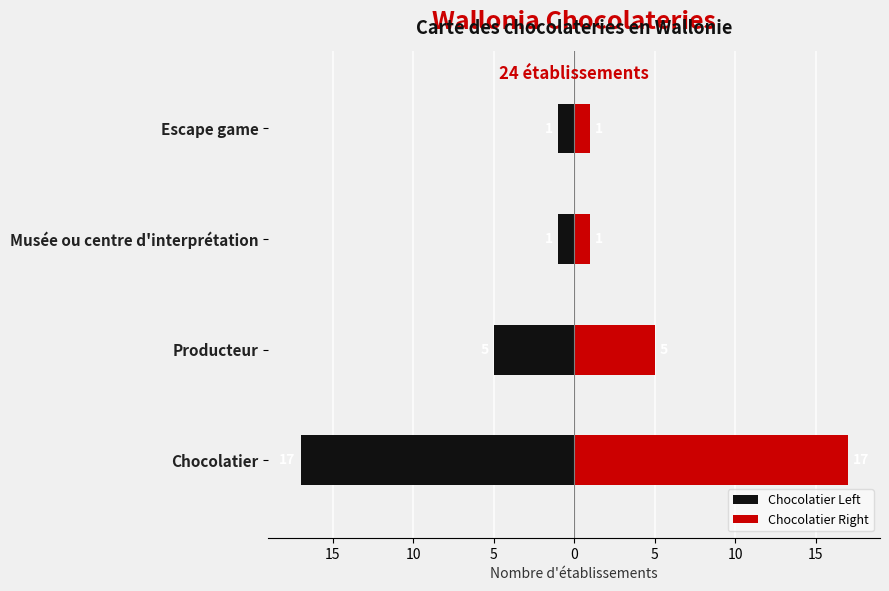

Is it true that Chocolatier Right equals 5 at Producteur?

True